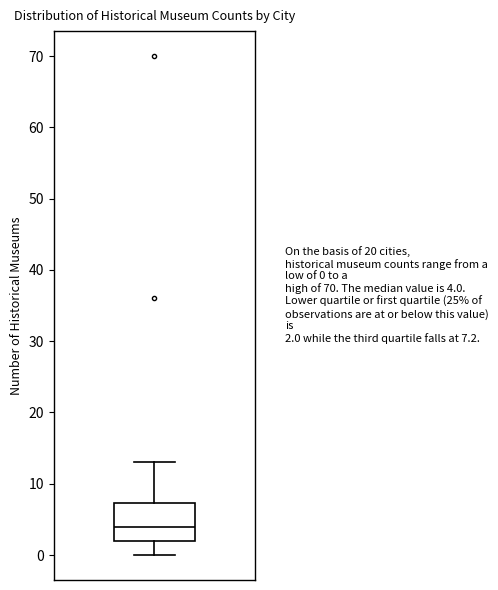

Read this box plot against the y-axis: the position of the median line, the range covered by the box, and the ends of both whiskers. The values are not printed on the chart, so give them approximately, as read against the axis.

median 4, box 2 to 7, whiskers 0 to 13